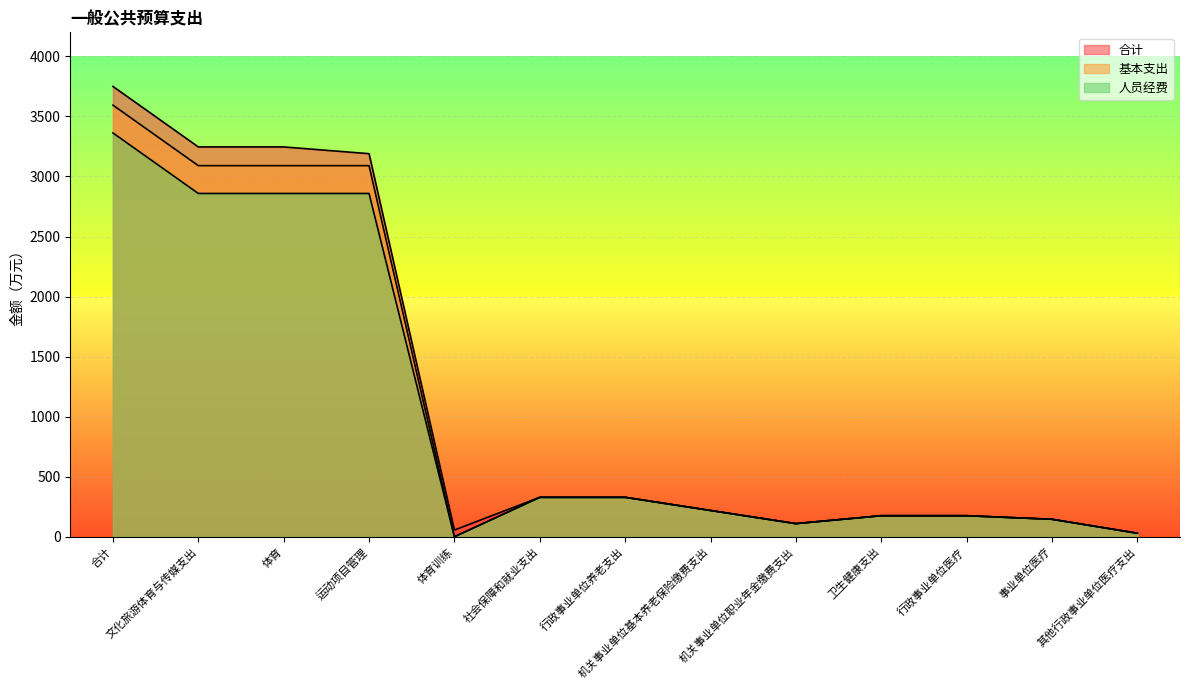

What is the difference between the highest and lowest values at 运动项目管理?

331.3